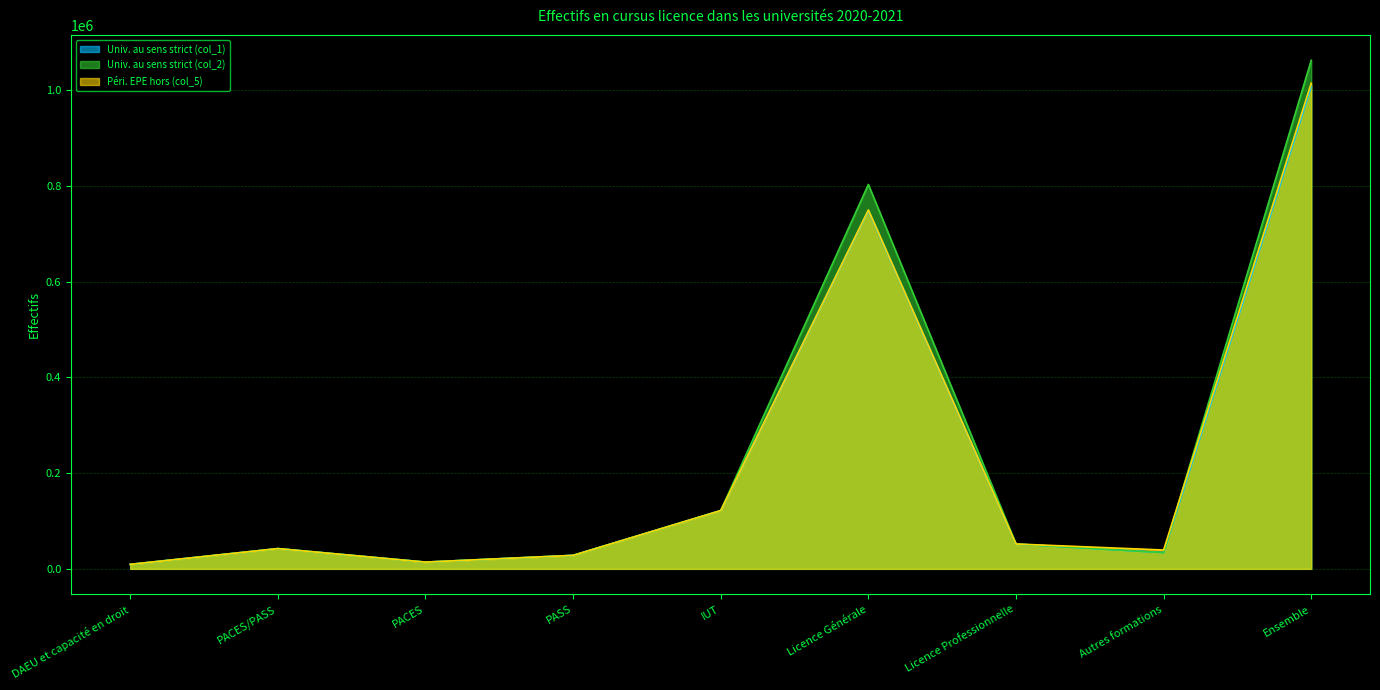

Rank the series at Ensemble from highest to lowest value.

Univ. au sens strict (col_2), Péri. EPE hors (col_5), Univ. au sens strict (col_1)